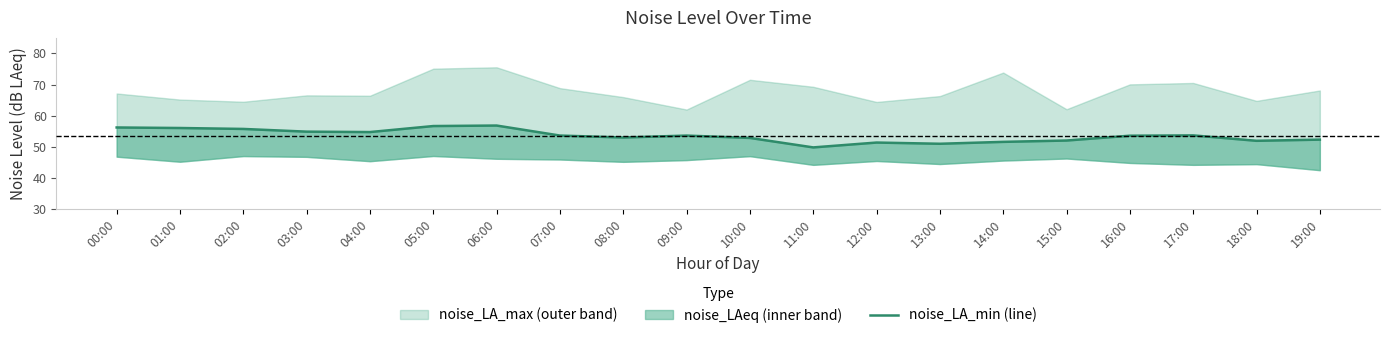

Between 02:00 and 04:00, which is larger?

02:00